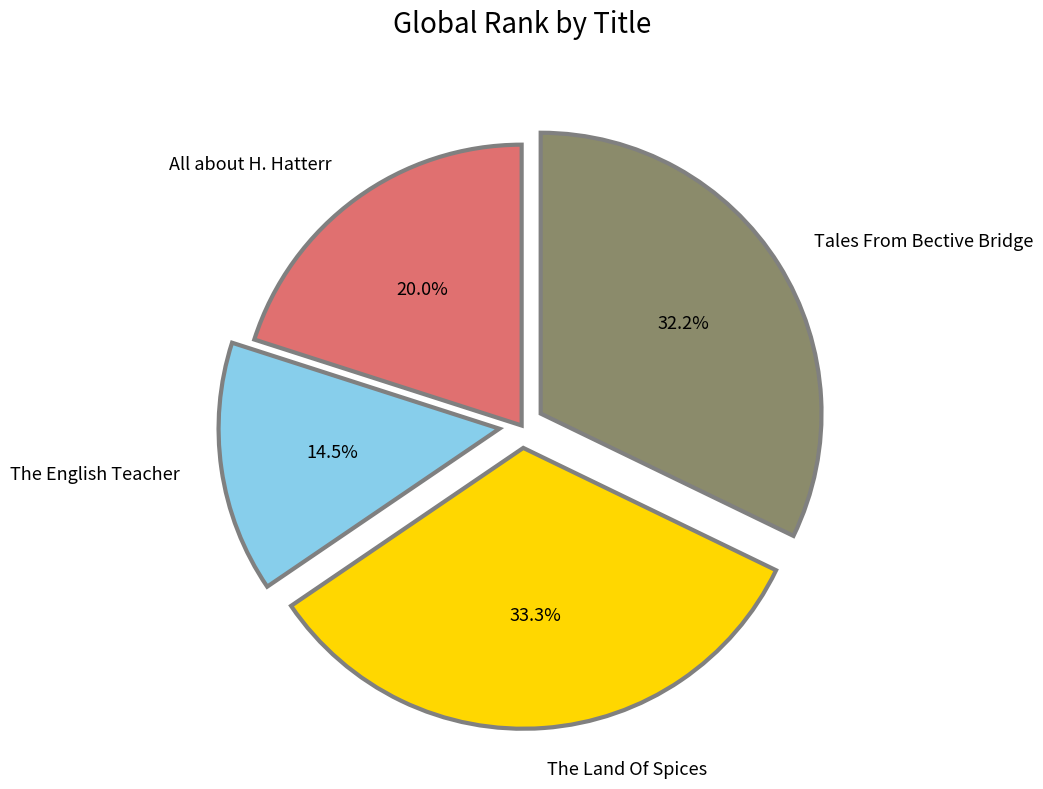

Do Tales From Bective Bridge and All about H. Hatterr together represent more than half of the pie?

Yes